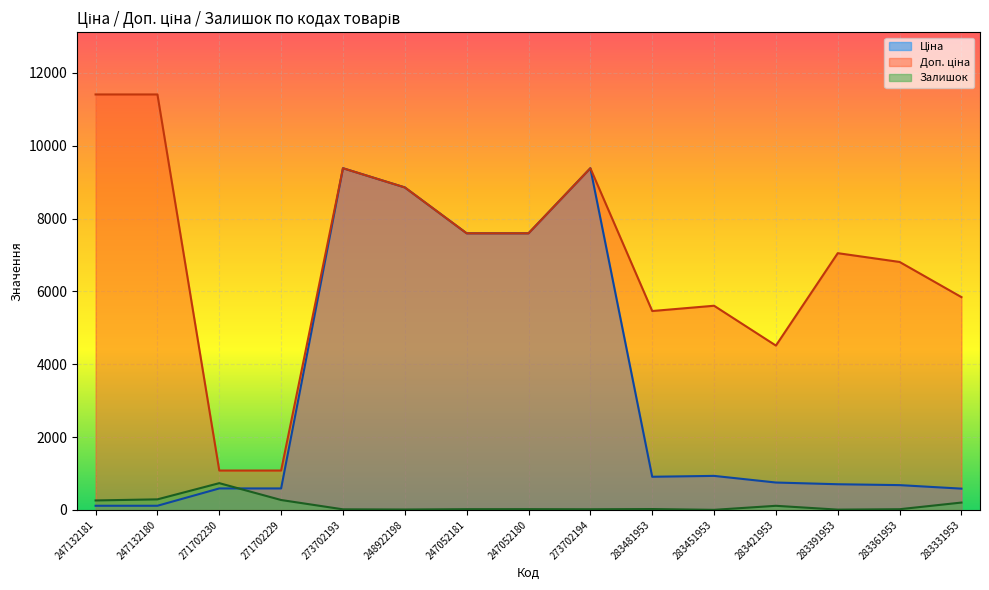

How many lines are shown in the chart?

3